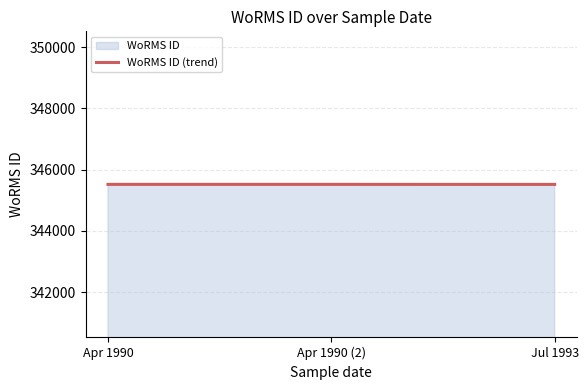

Rank the categories by value from highest to lowest.

Apr 1990, Apr 1990 (2), Jul 1993